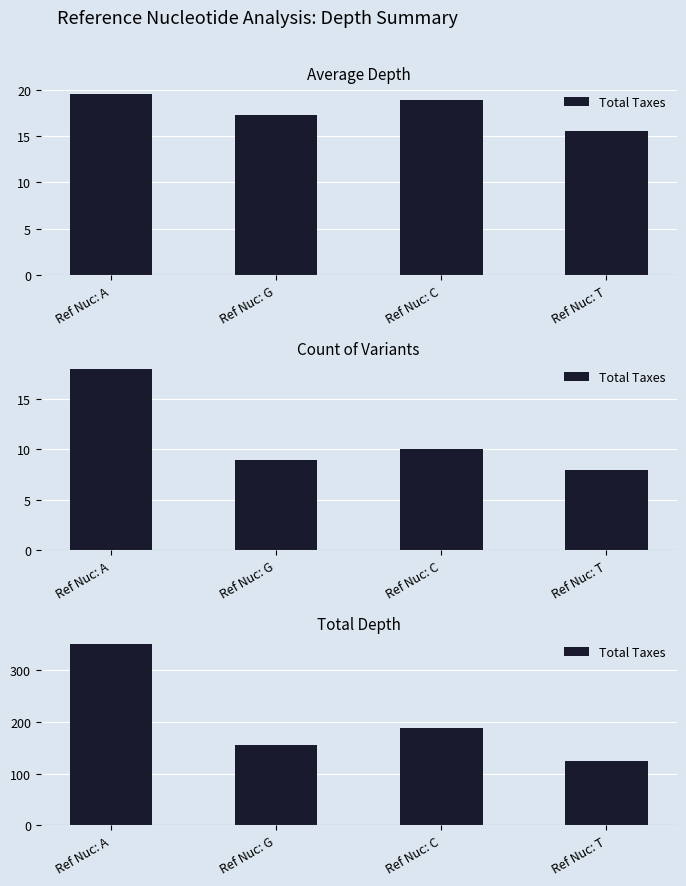

Which has a higher value, Ref Nuc: G or Ref Nuc: A?

Ref Nuc: A